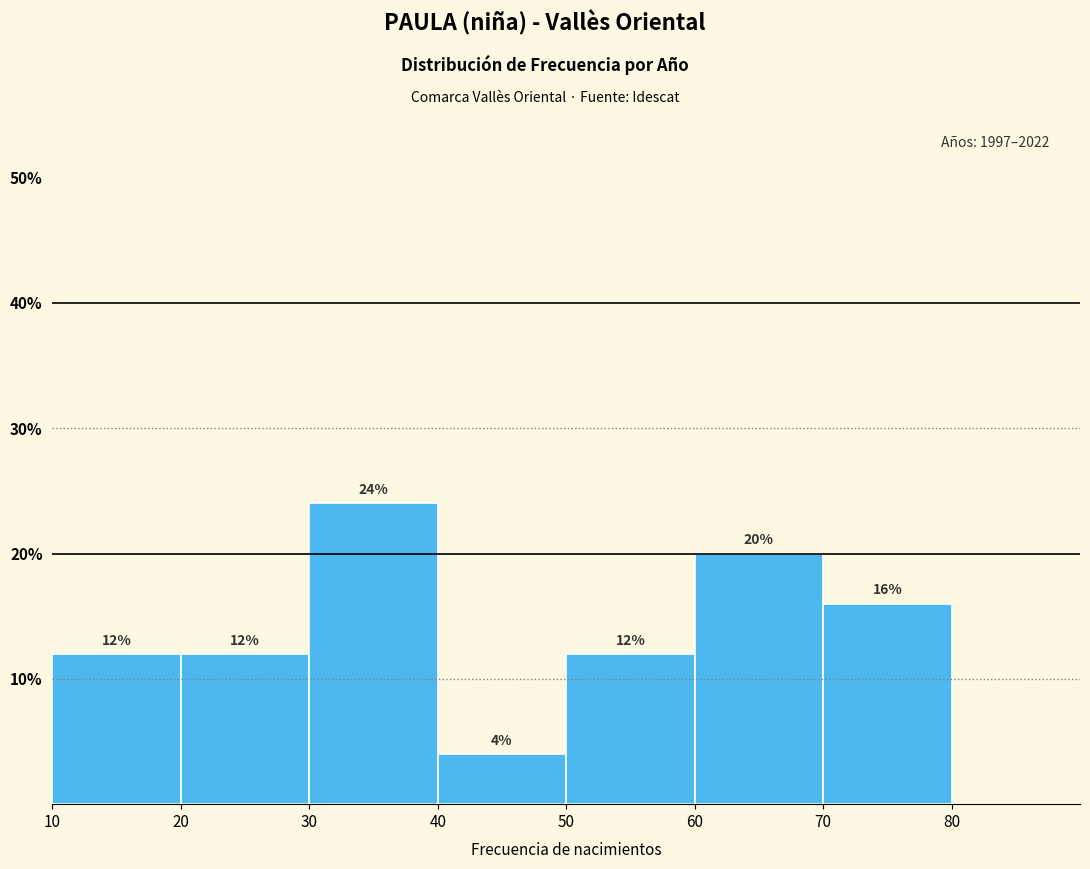

Which range on the x-axis has the tallest bar?

30 to 40